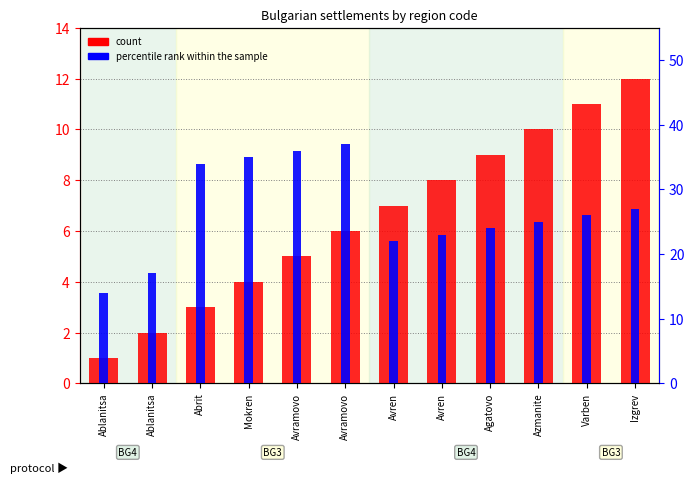

Reading left to right, transcribe all the data shown in this chart.

count: Ablanitsa=1	Ablanitsa=2	Abrit=3	Mokren=4	Avramovo=5	Avramovo=6	Avren=7	Avren=8	Agatovo=9	Azmanite=10	Varben=11	Izgrev=12
percentile rank within the sample: Ablanitsa=14	Ablanitsa=17	Abrit=34	Mokren=35	Avramovo=36	Avramovo=37	Avren=22	Avren=23	Agatovo=24	Azmanite=25	Varben=26	Izgrev=27